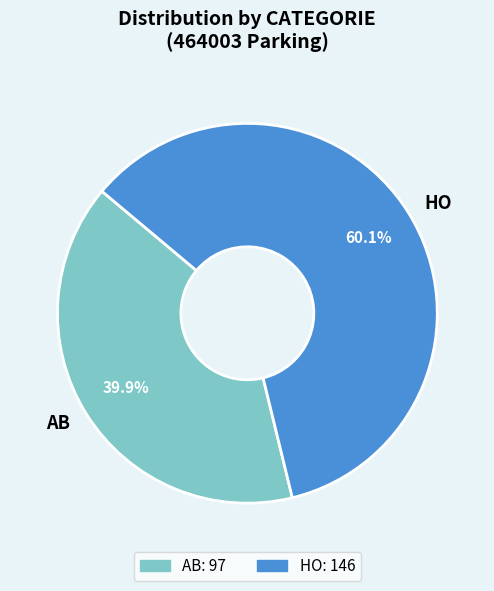

Rank the categories by value from highest to lowest.

HO, AB